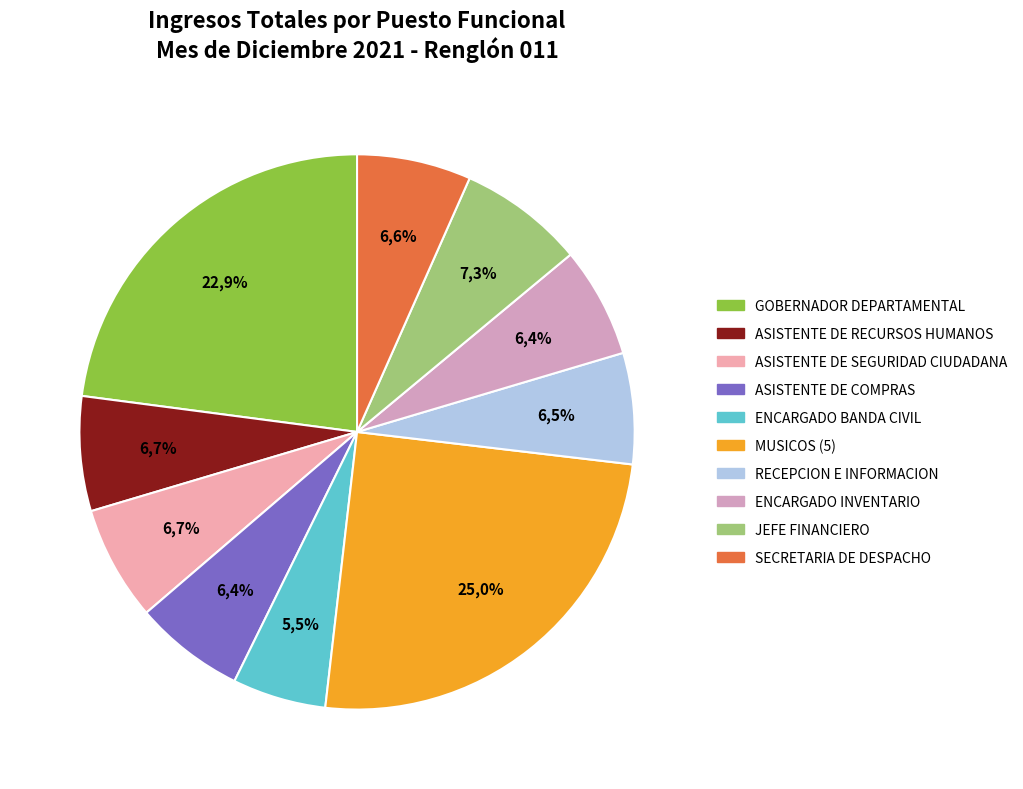

Does CONSERJE represent more than half of the total?

No